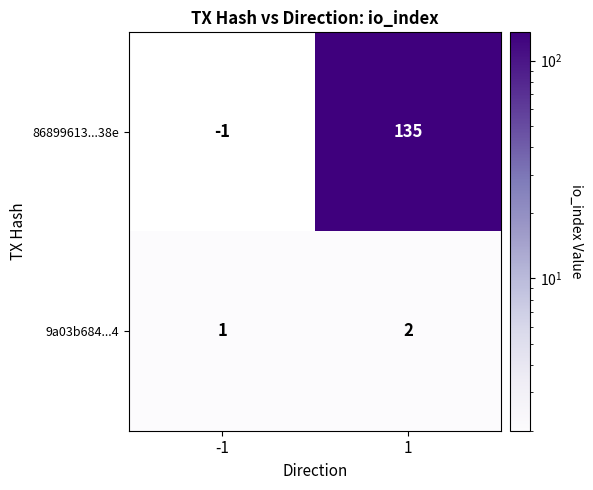

Is it true that 9a03b684...4 equals 2 at 1?

True